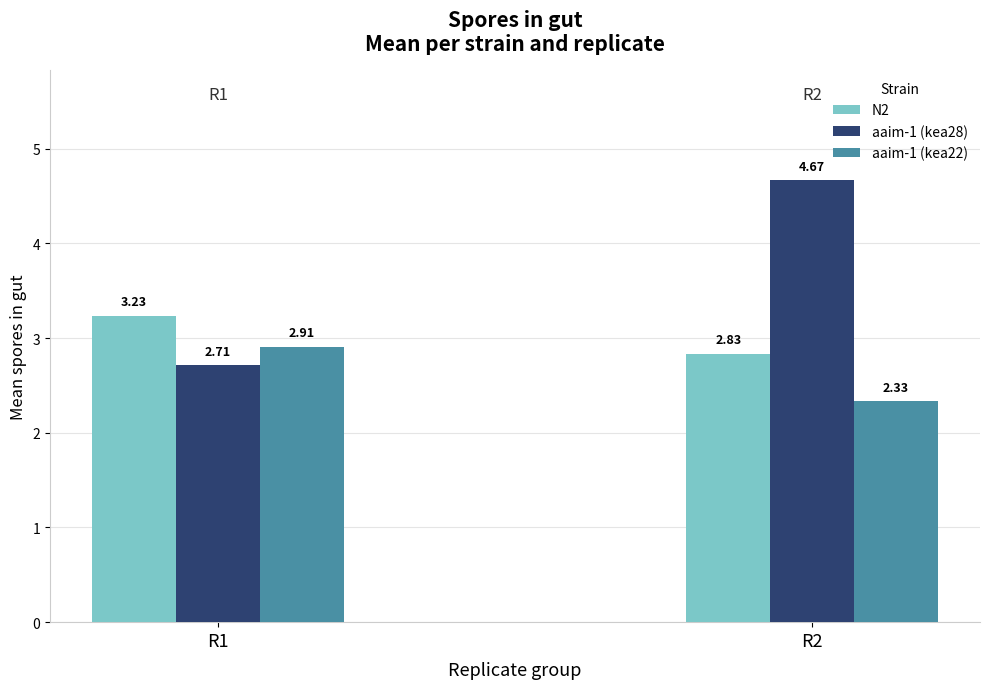

What is the sum of all N2 values?

6.1